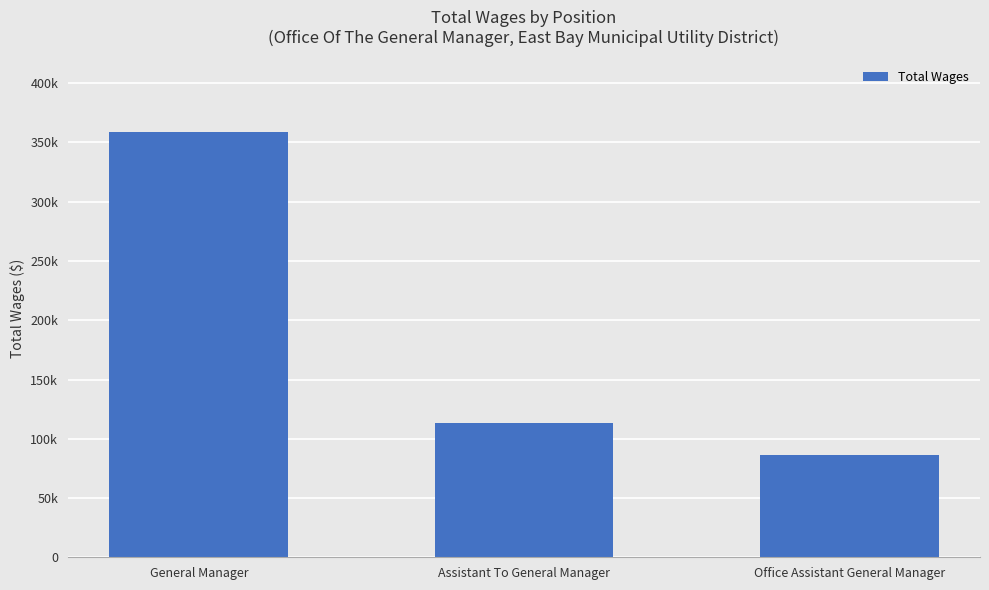

At which category does the chart reach its minimum across all series?

Office Assistant General Manager